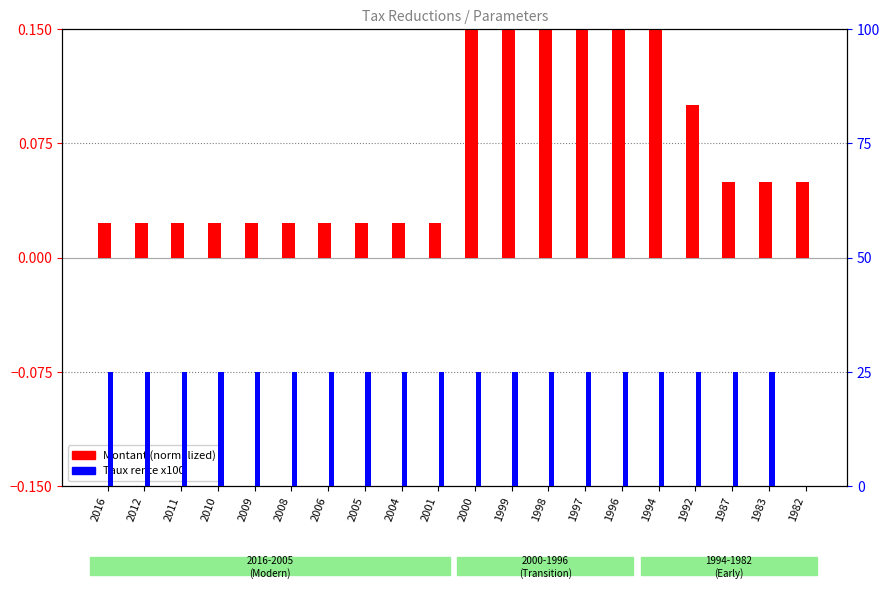

Reading left to right, what are all the values shown in this chart?

Montant (normalized): 0.0	0.0	0.0	0.0	0.0	0.0	0.0	0.0	0.0	0.0	0.1	0.1	0.1	0.1	0.1	0.1	0.1	0.0	0.0	0.0
Taux rente x100: 25.0	25.0	25.0	25.0	25.0	25.0	25.0	25.0	25.0	25.0	25.0	25.0	25.0	25.0	25.0	25.0	25.0	25.0	25.0	0.0